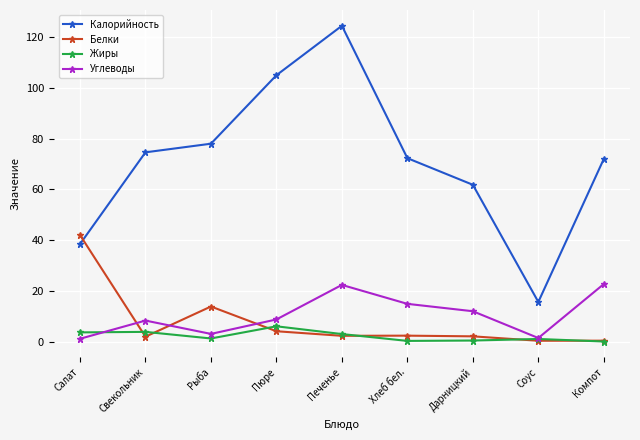

What is the maximum value for Жиры?

6.0